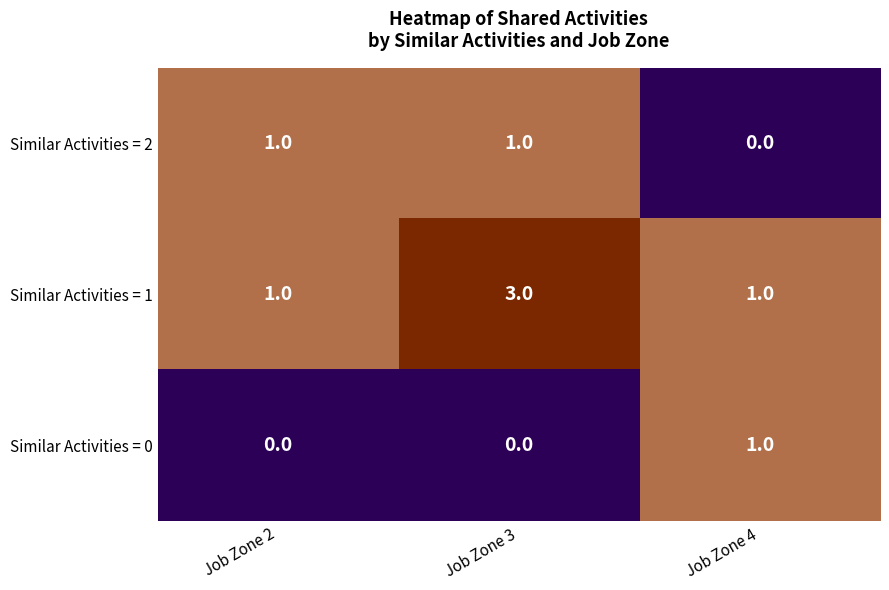

The value of Similar Activities = 1 at Job Zone 3 is 3. True or false?

True